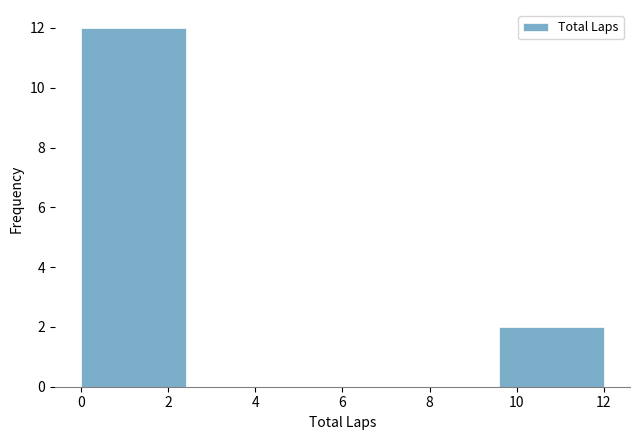

Reading left to right, list every bar in this chart as the range it spans on the x-axis followed by its height. The values are not printed on the chart, so give them approximately, as read against the axis.

0.0 to 2.4: 12
2.4 to 4.8: 0
4.8 to 7.2: 0
7.2 to 9.6: 0
9.6 to 12.0: 2